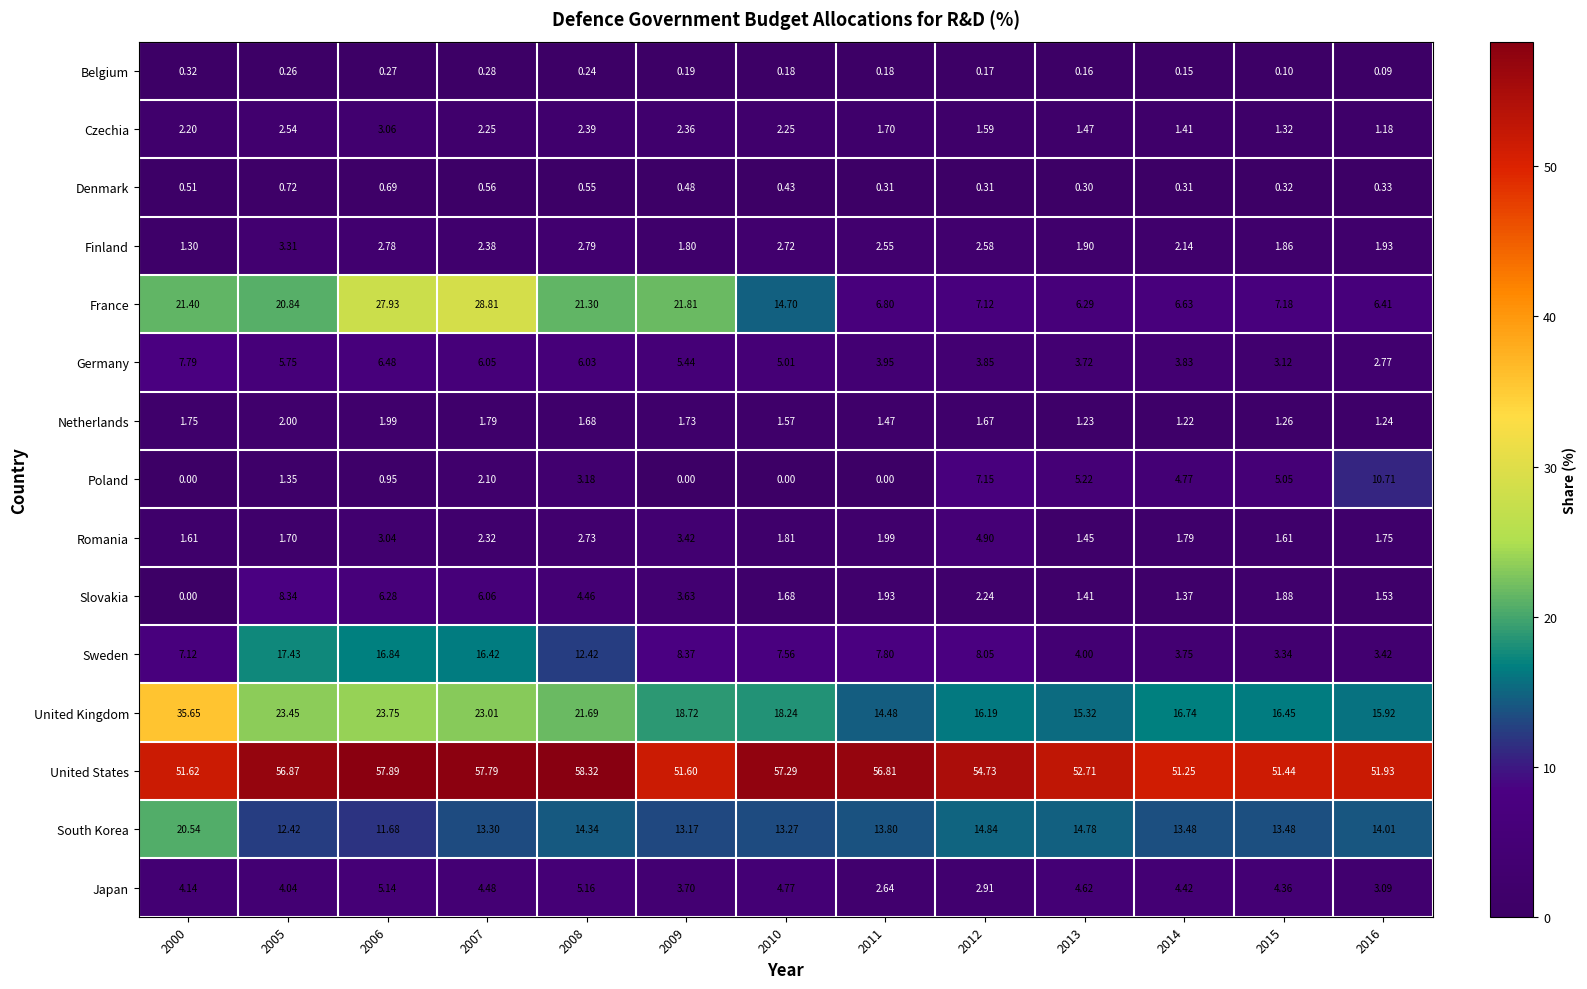

Is the value of Finland at 2005 greater than the value of Denmark at 2008?

Yes